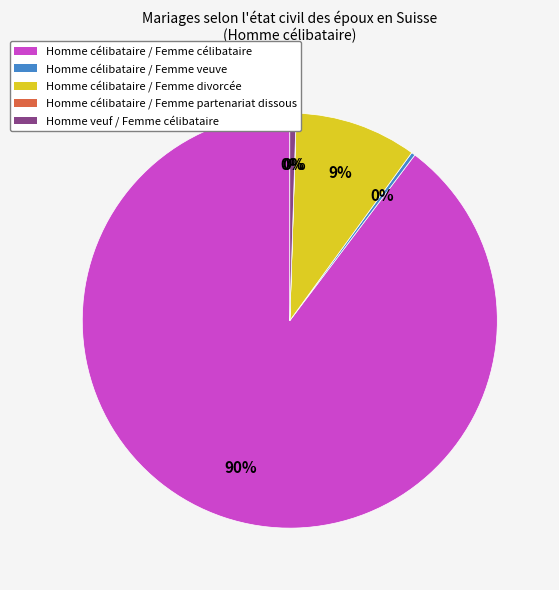

True or false: Homme célibataire / Femme célibataire accounts for 90% of the total.

True